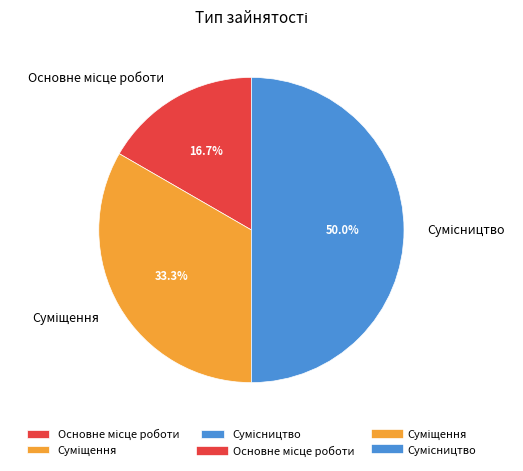

To the nearest percent, what portion does Суміщення represent?

33%